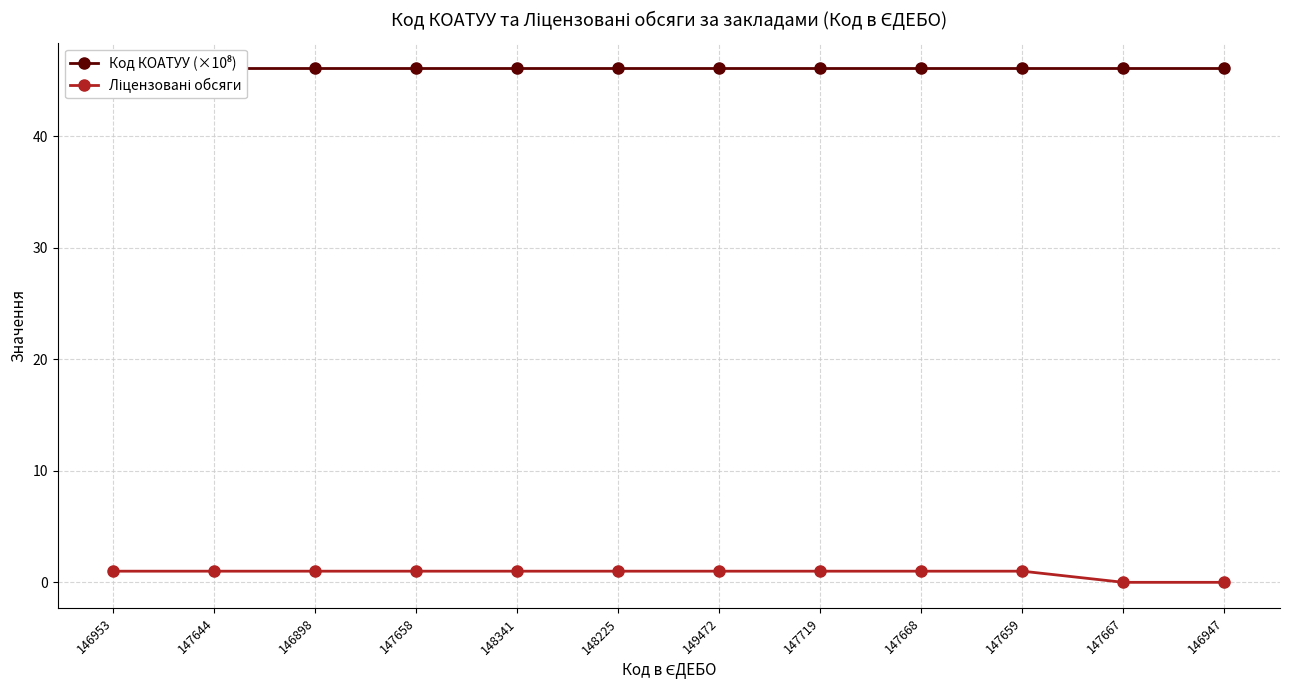

What is the value of the Код КОАТУУ (×10⁸) point at the 4th from the left?

46.1